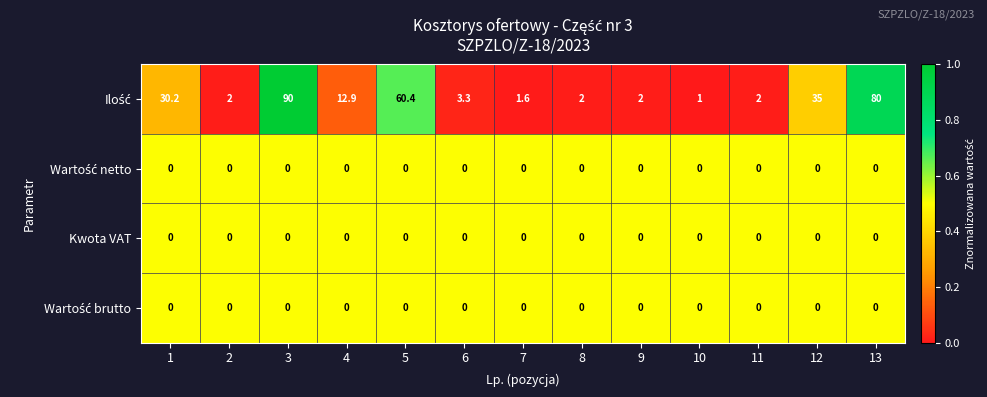

Which category has the highest value across all series?

3